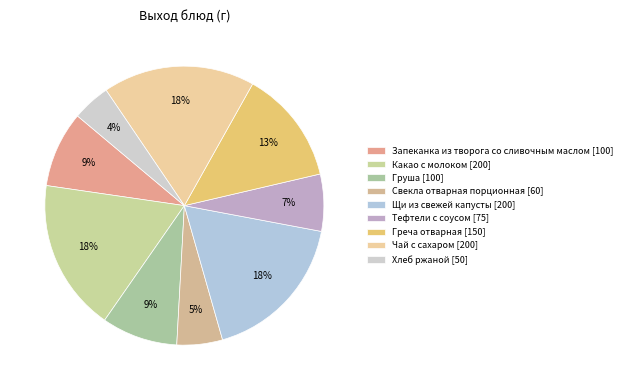

Is there a majority slice in this chart?

No